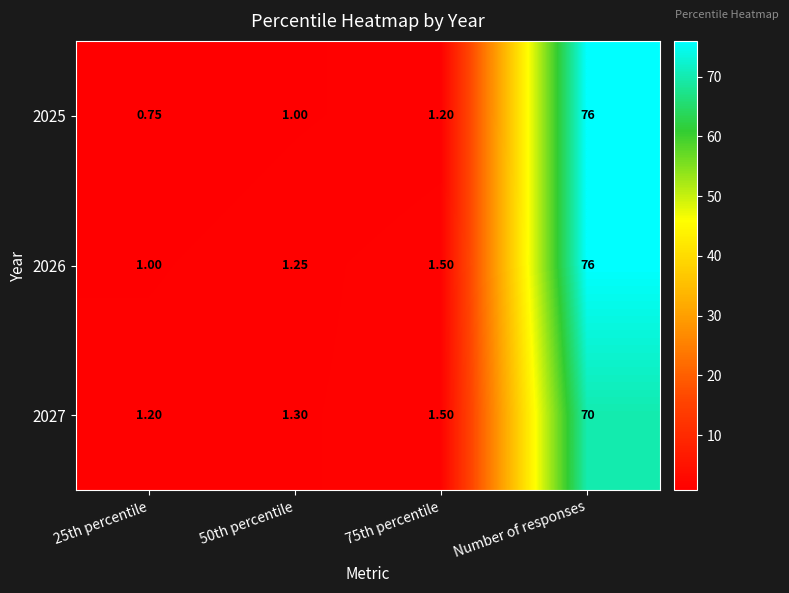

What is the spread (max minus min) of values at 75th percentile?

0.3